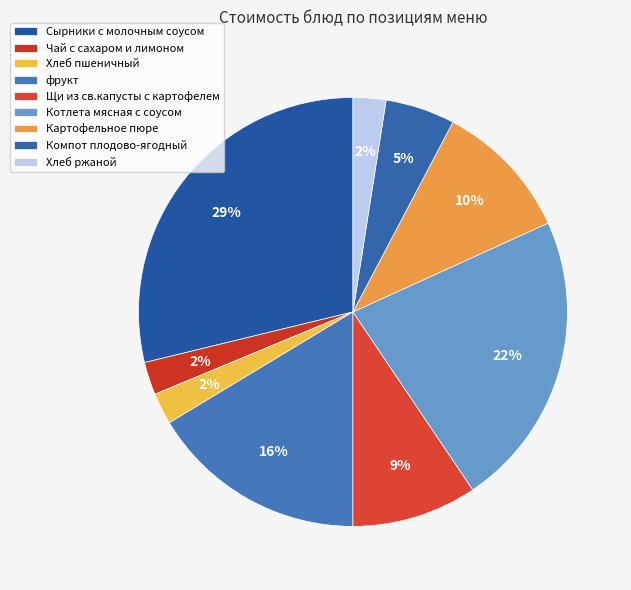

Count the number of slices in the pie.

9